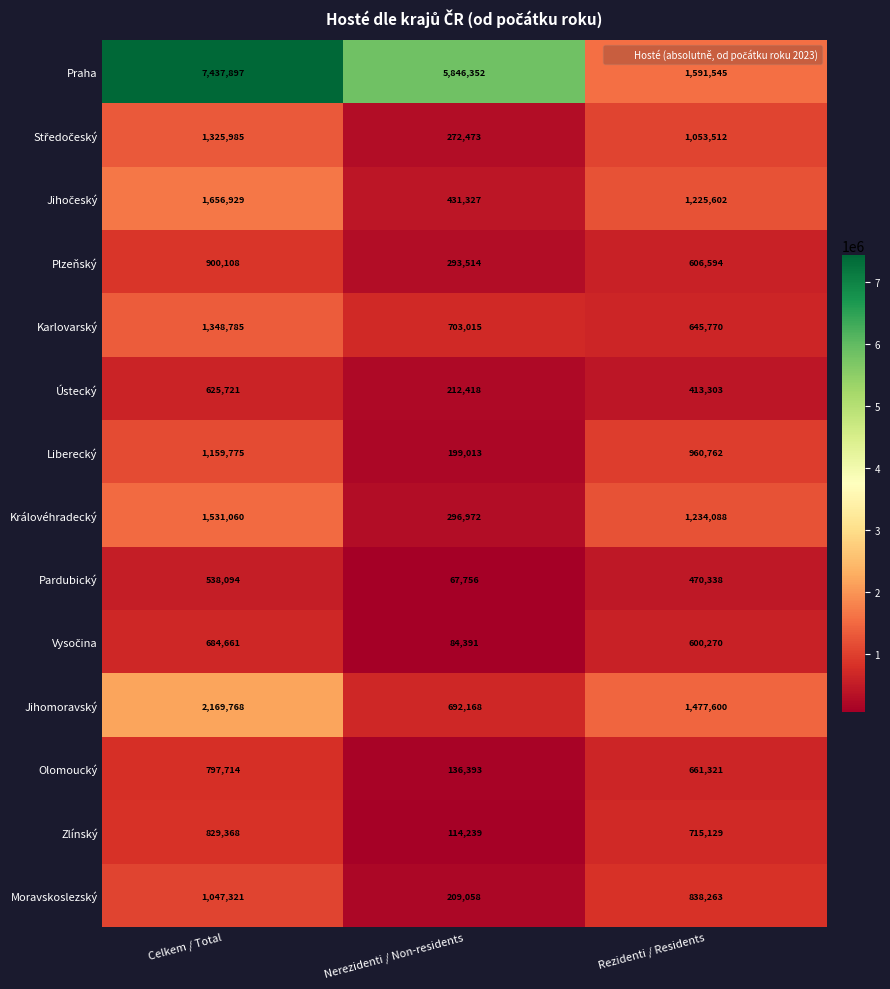

True or false: Praha has a value of 9948751 at Nerezidenti / Non-residents.

False